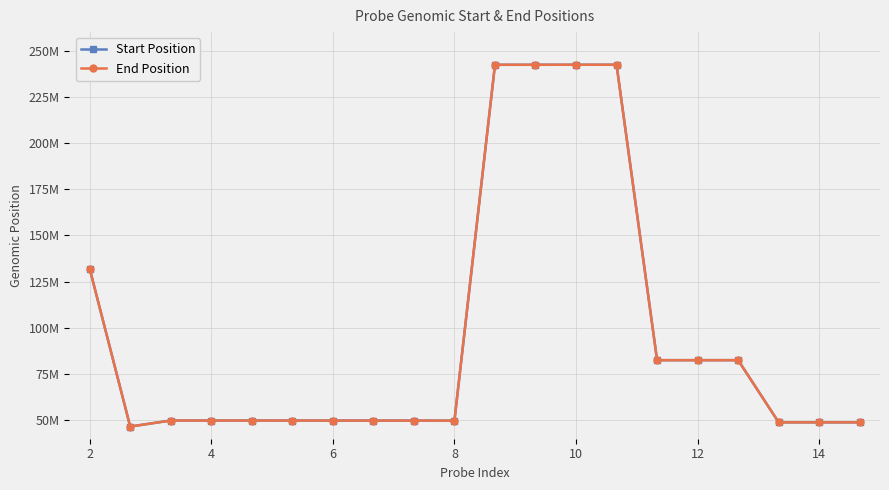

What are all the series names shown in the legend?

Start Position, End Position